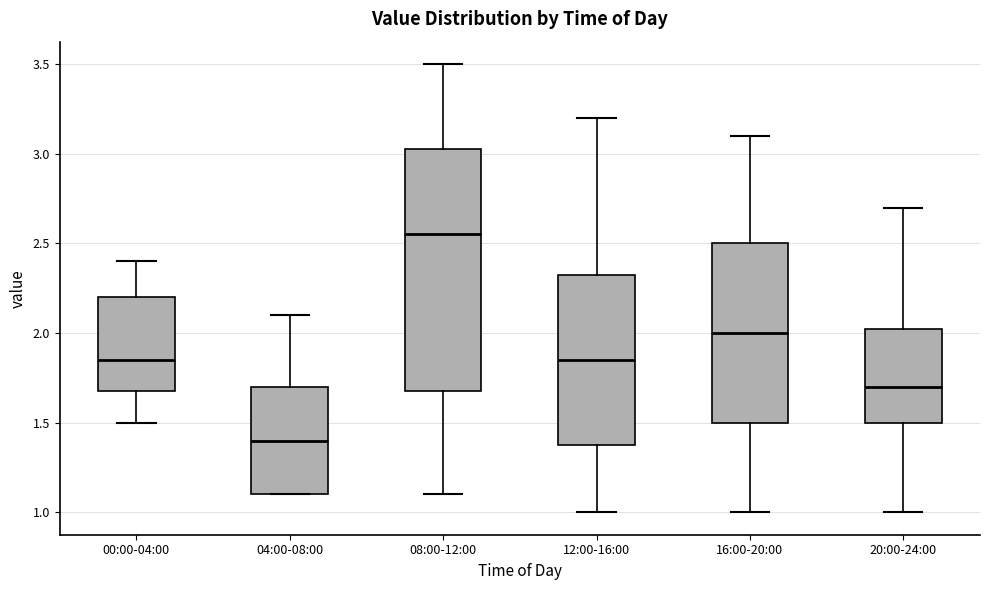

Reading left to right, read every box against the y-axis: the position of its median line, the range the box covers, and the ends of its whiskers. The values are not printed on the chart, so give them approximately, as read against the axis.

00:00-04:00: median 1.85, box 1.70 to 2.20, whiskers 1.50 to 2.40
04:00-08:00: median 1.40, box 1.10 to 1.70, whiskers 1.10 to 2.10
08:00-12:00: median 2.55, box 1.70 to 3.05, whiskers 1.10 to 3.50
12:00-16:00: median 1.85, box 1.40 to 2.35, whiskers 1.00 to 3.20
16:00-20:00: median 2.00, box 1.50 to 2.50, whiskers 1.00 to 3.10
20:00-24:00: median 1.70, box 1.50 to 2.05, whiskers 1.00 to 2.70